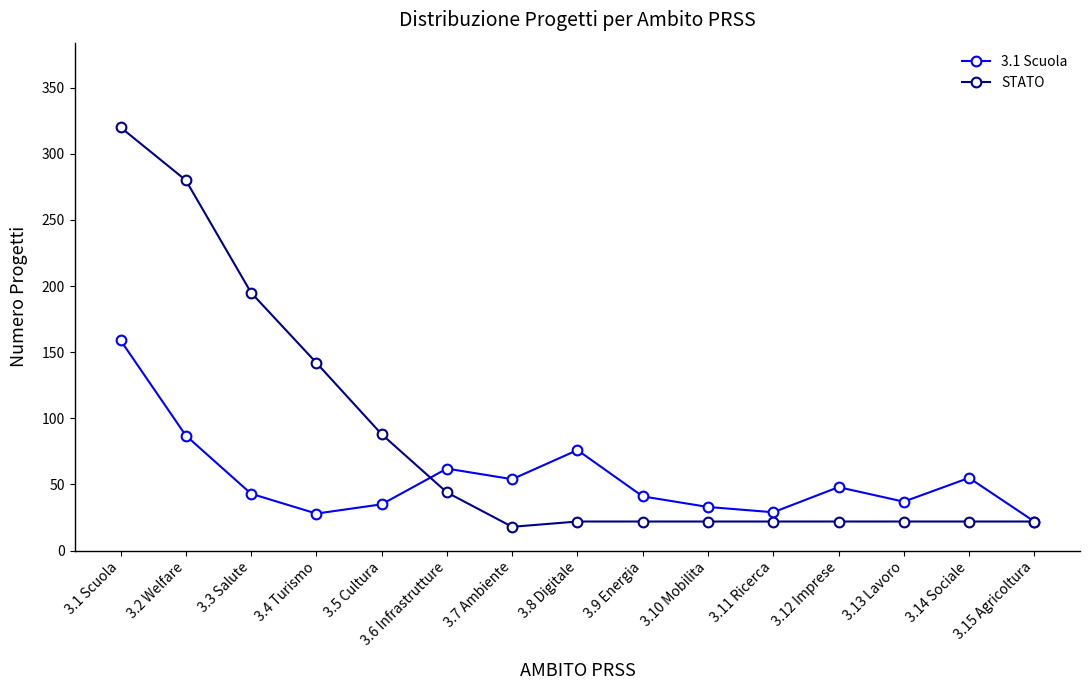

What is the sum of the 3.1 Scuola values at 3.6 Infrastrutture and 3.9 Energia?

103